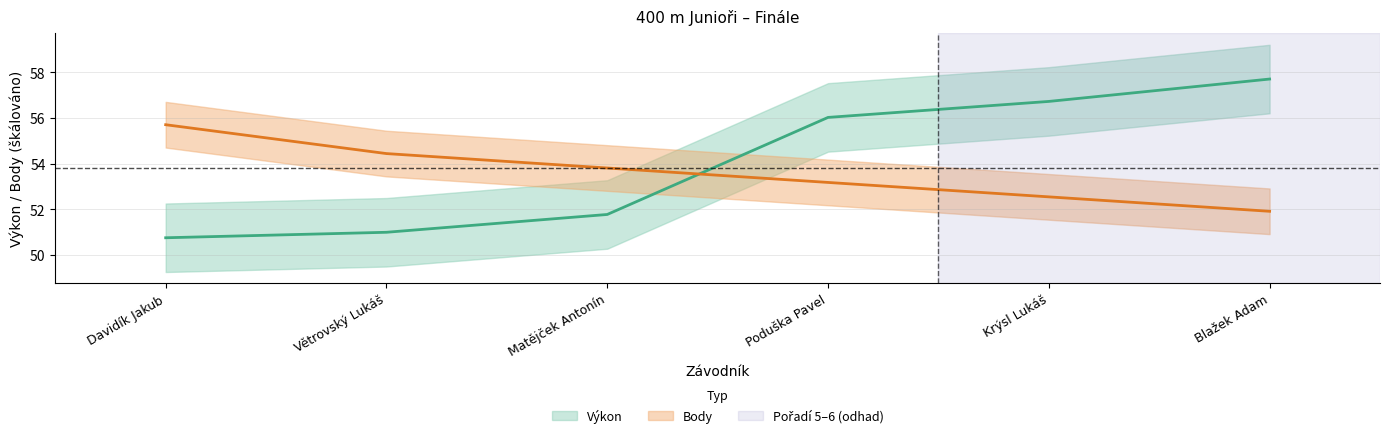

True or false: Výkon and Body cross at least once.

True